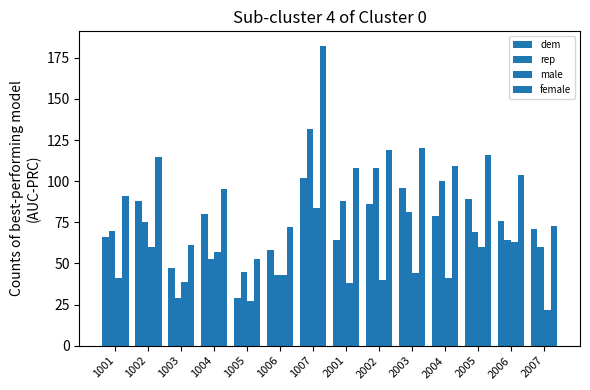

How many data points in dem are less than 79?

7